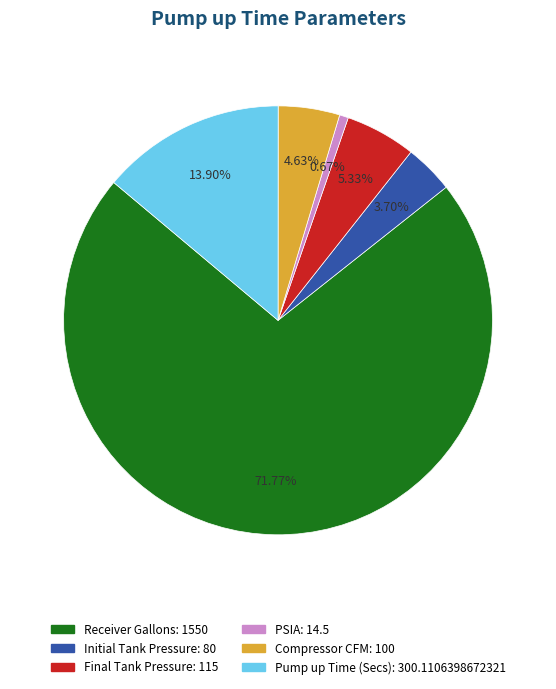

To the nearest percent, what portion does Initial Tank Pressure represent?

4%